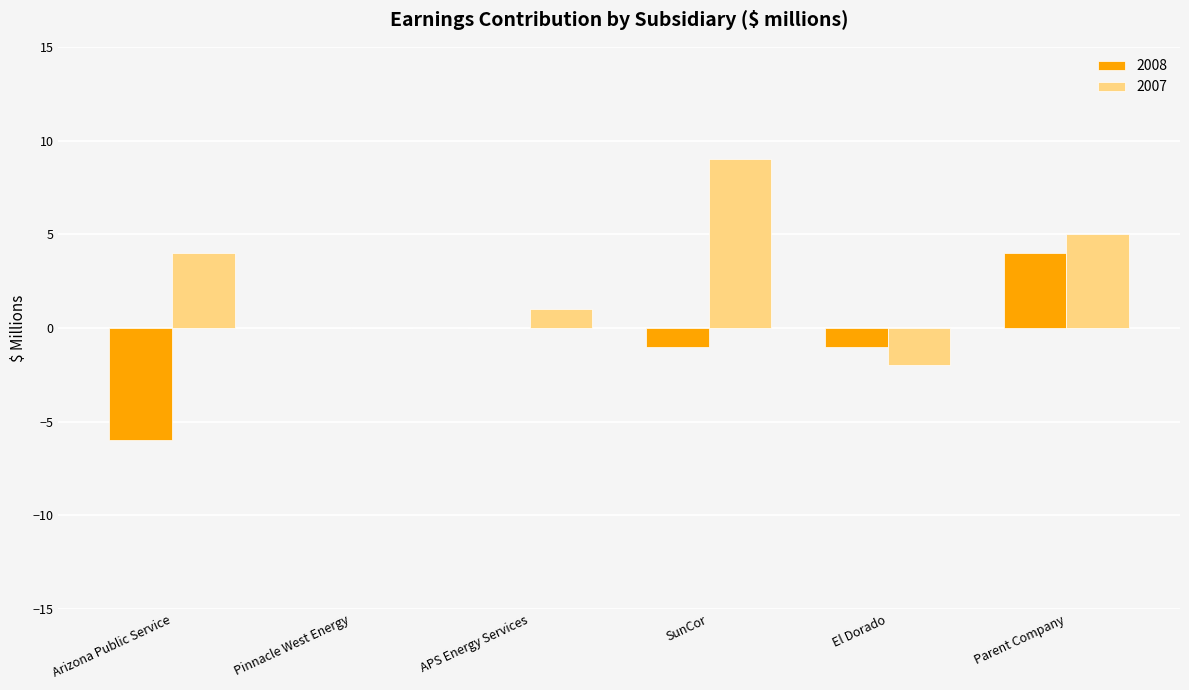

Which series has the largest range (max minus min)?

2007